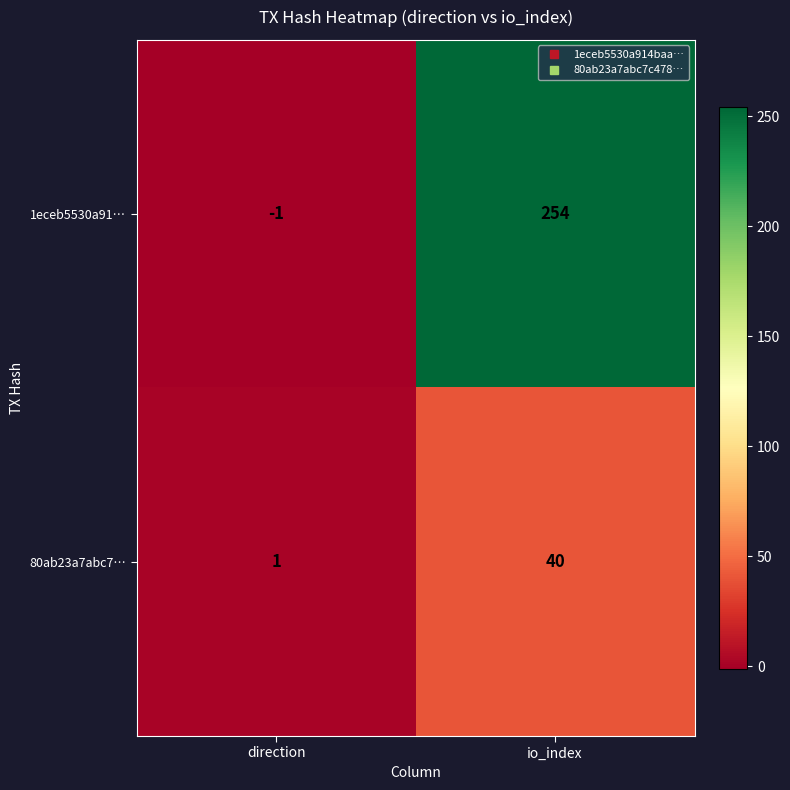

The value of 80ab23a7abc7… at io_index is 21. True or false?

False